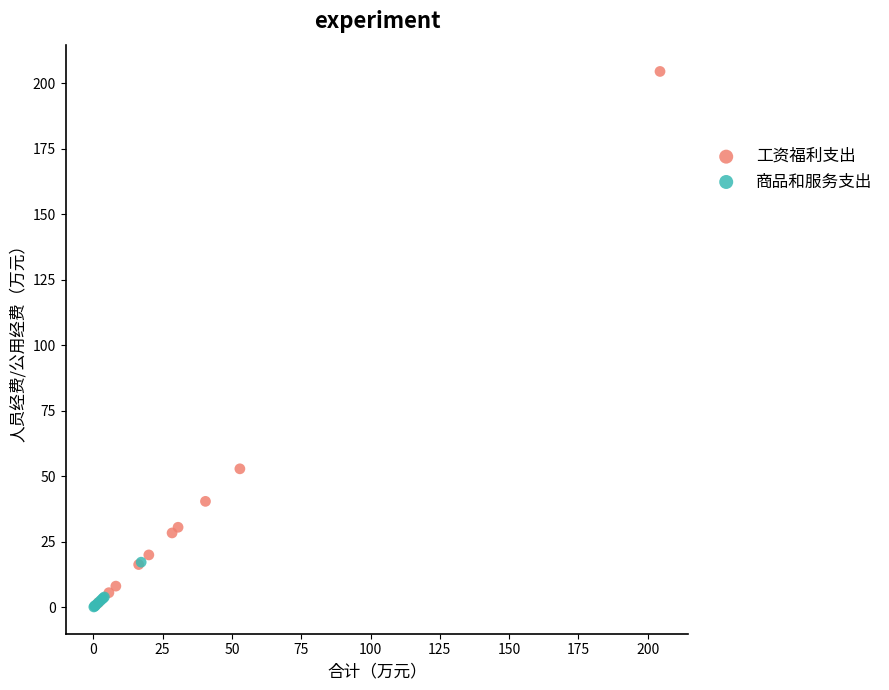

Which series has the largest Y range (max minus min)?

工资福利支出